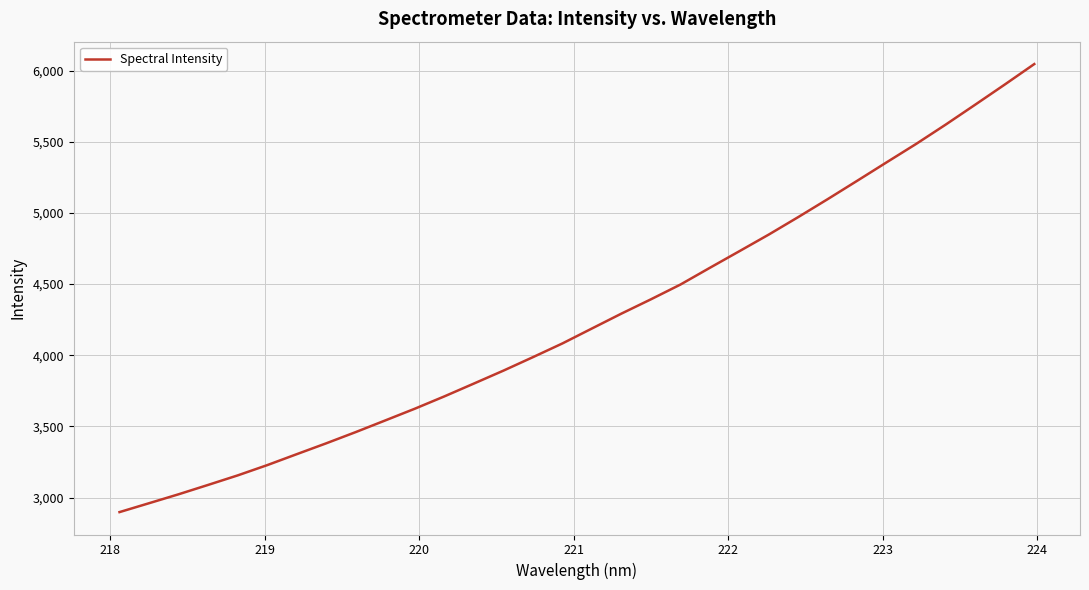

Reading left to right, what are all the values shown in this chart?

2897.6	2960.1	3022.9	3088.7	3155.5	3227.7	3304.7	3381.2	3460.2	3542.1	3624.4	3711.0	3801.2	3892.0	3986.7	4083.3	4188.3	4292.9	4393.4	4497.1	4615.2	4731.8	4849.2	4972.2	5098.4	5227.4	5357.5	5486.6	5622.2	5762.0	5903.2	6046.9